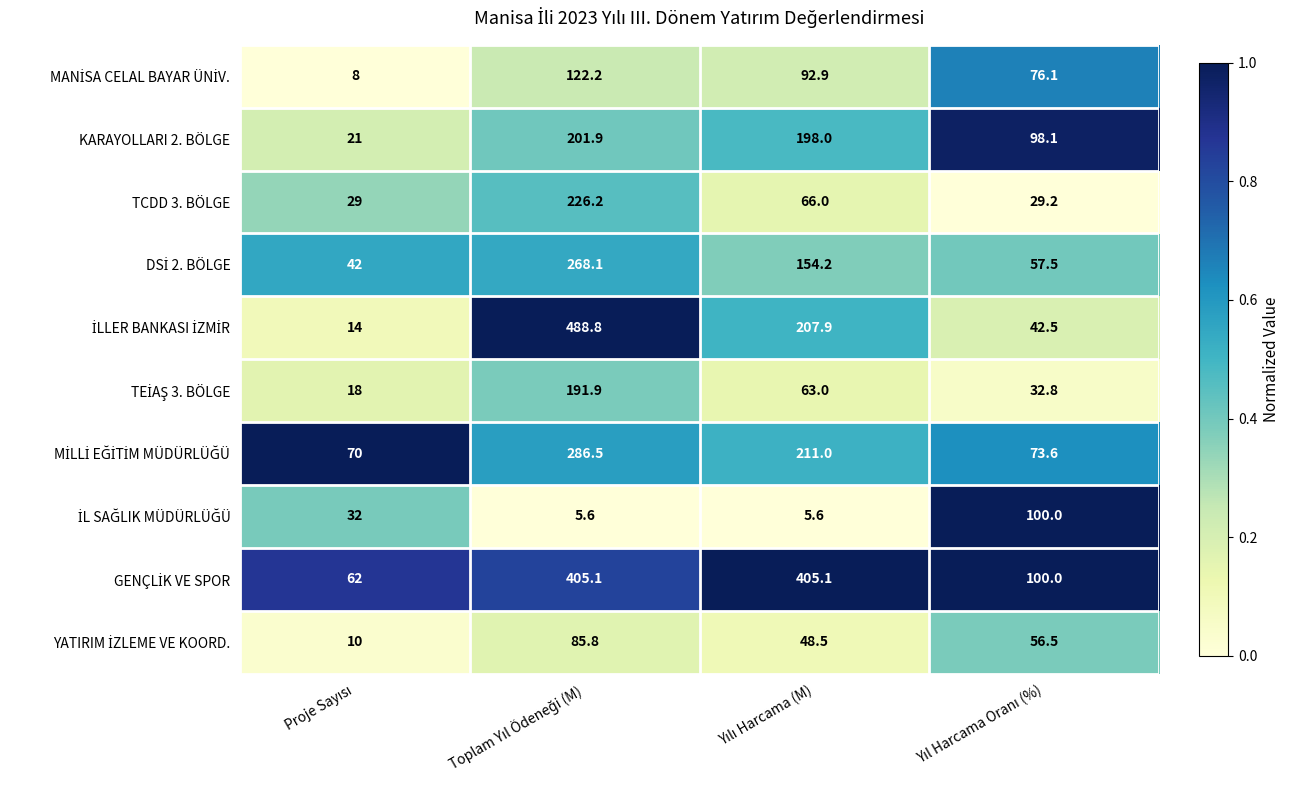

What is the minimum value shown in the chart?

5.6